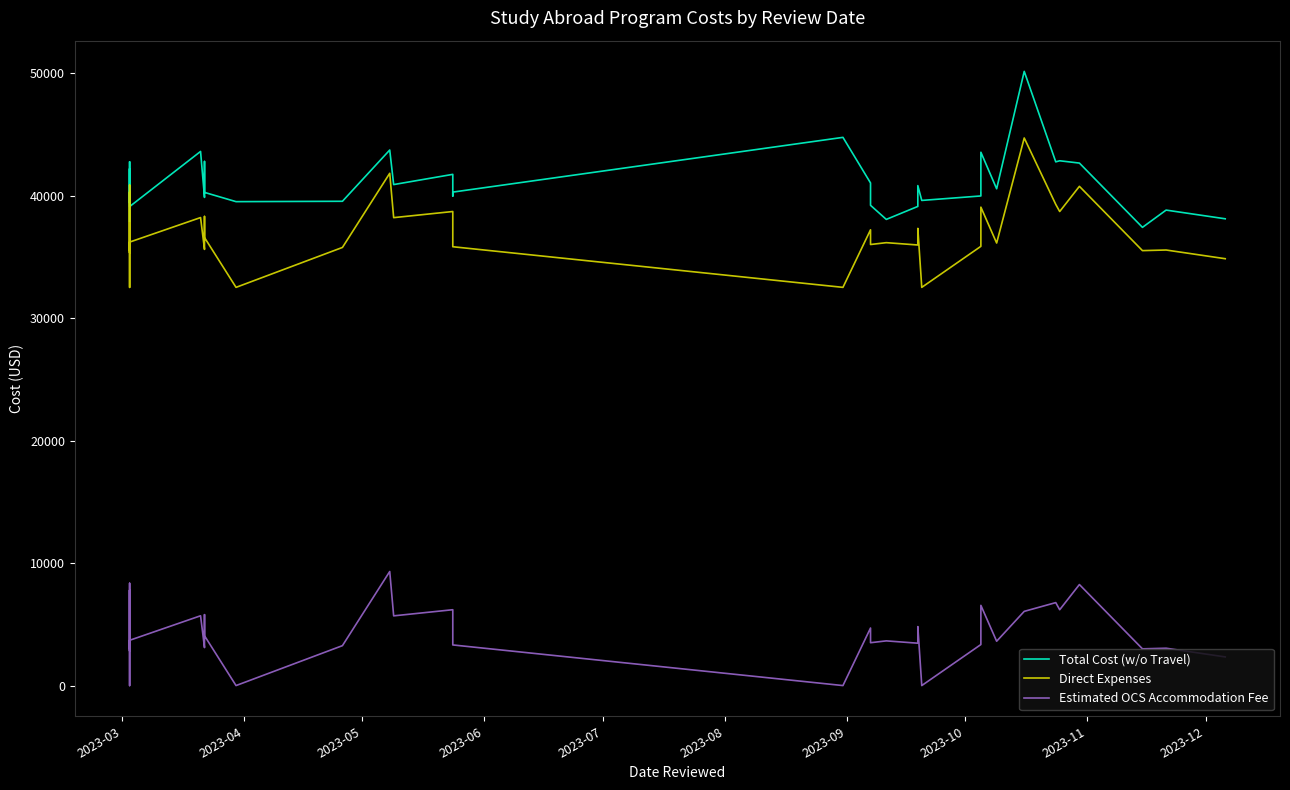

Is it true that Estimated OCS Accommodation Fee equals 3641 at 33?

False